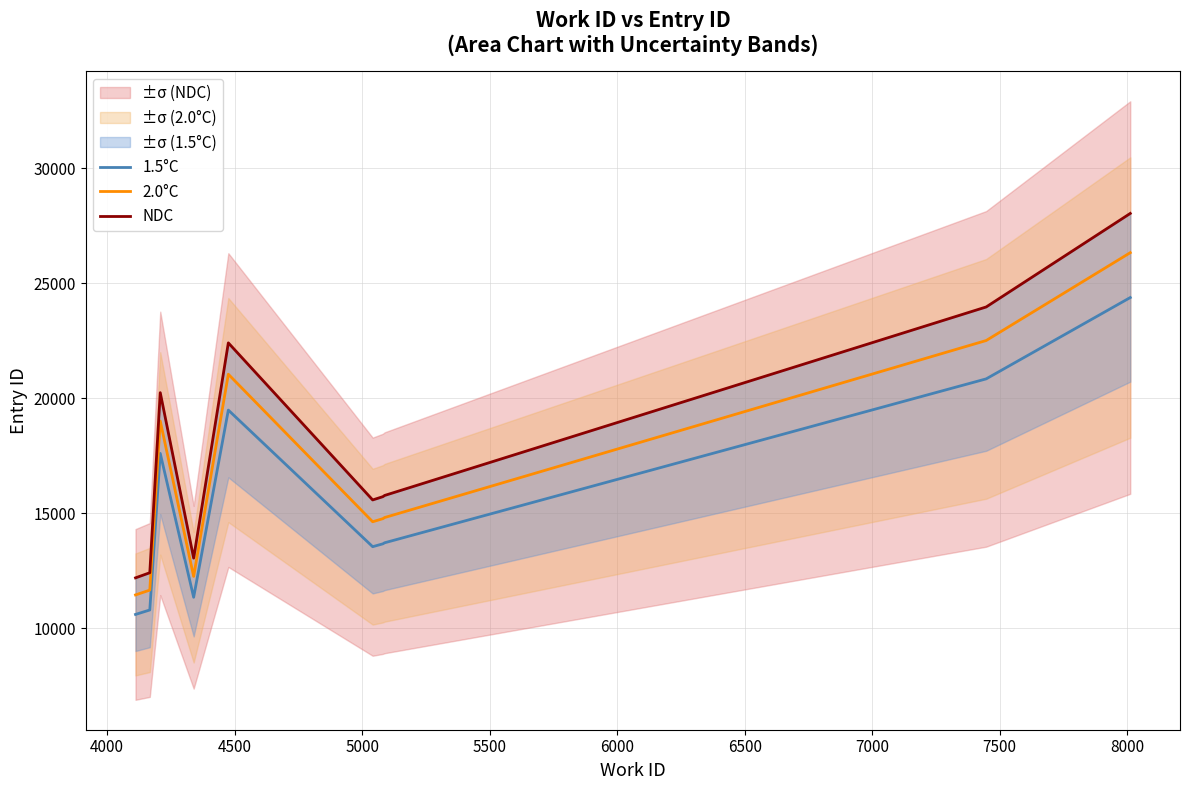

What is the average value of the 2.0°C series?

16844.1